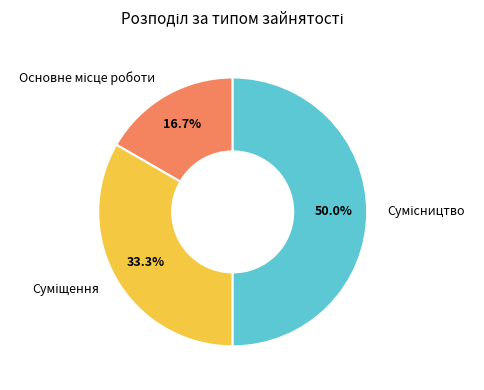

Does any single category account for the majority?

No